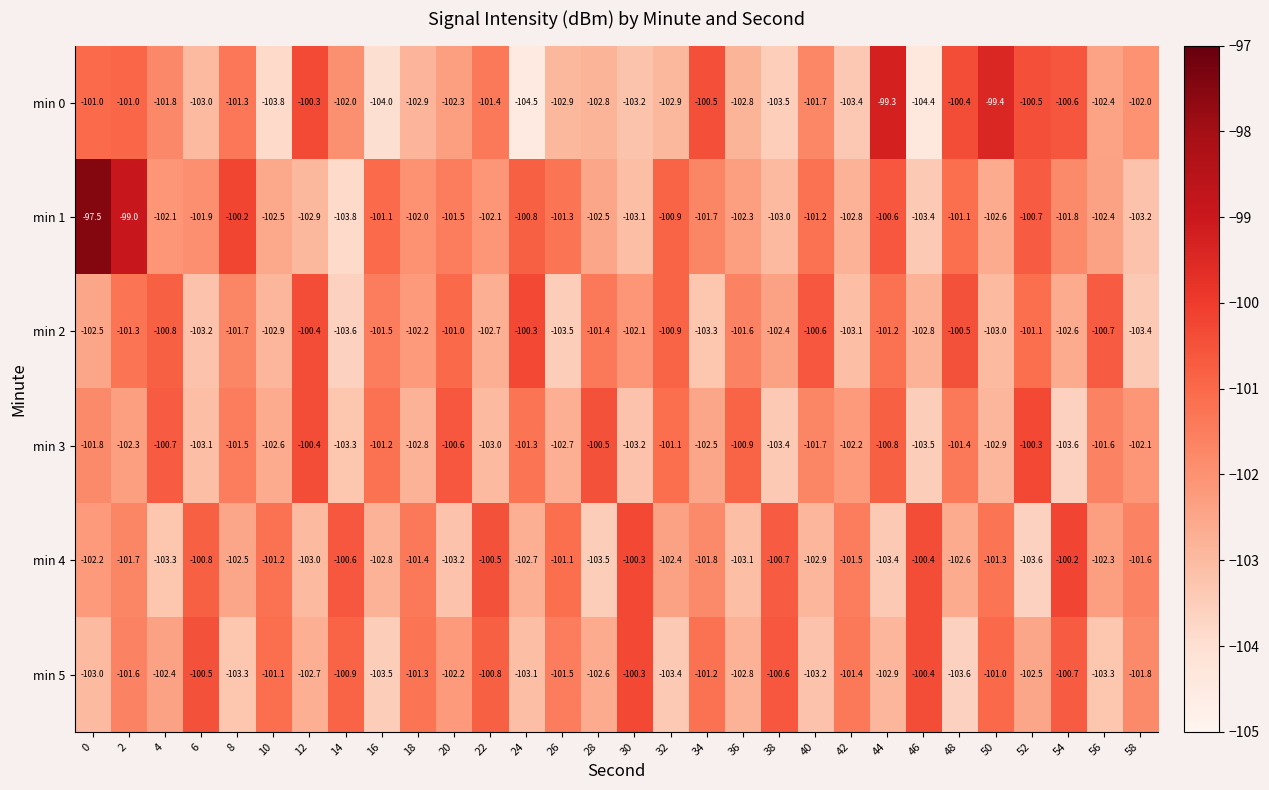

Which series has the largest range (max minus min)?

min 1